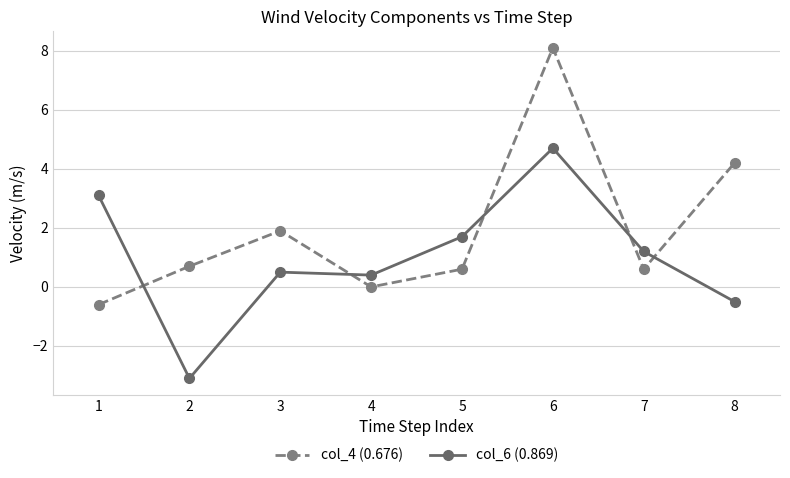

At which category does col_6 (0.869) reach its first local valley?

2